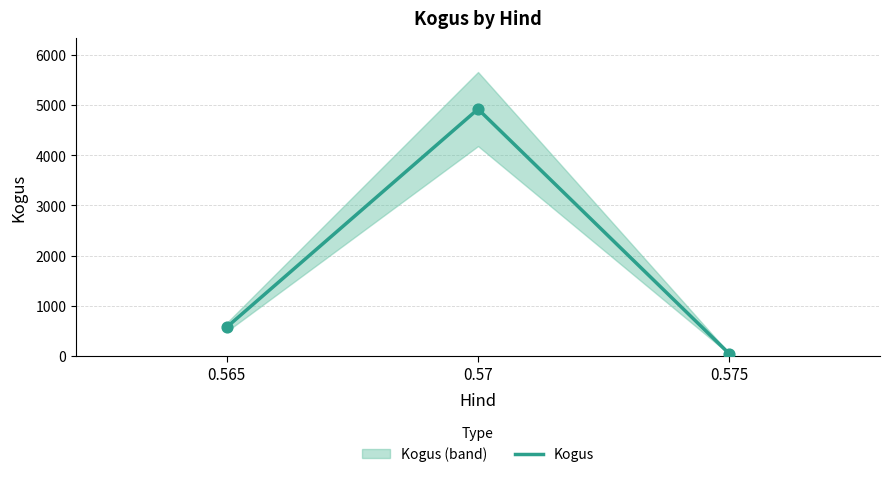

What is the change in value from 0.565 to 0.57?

+4345